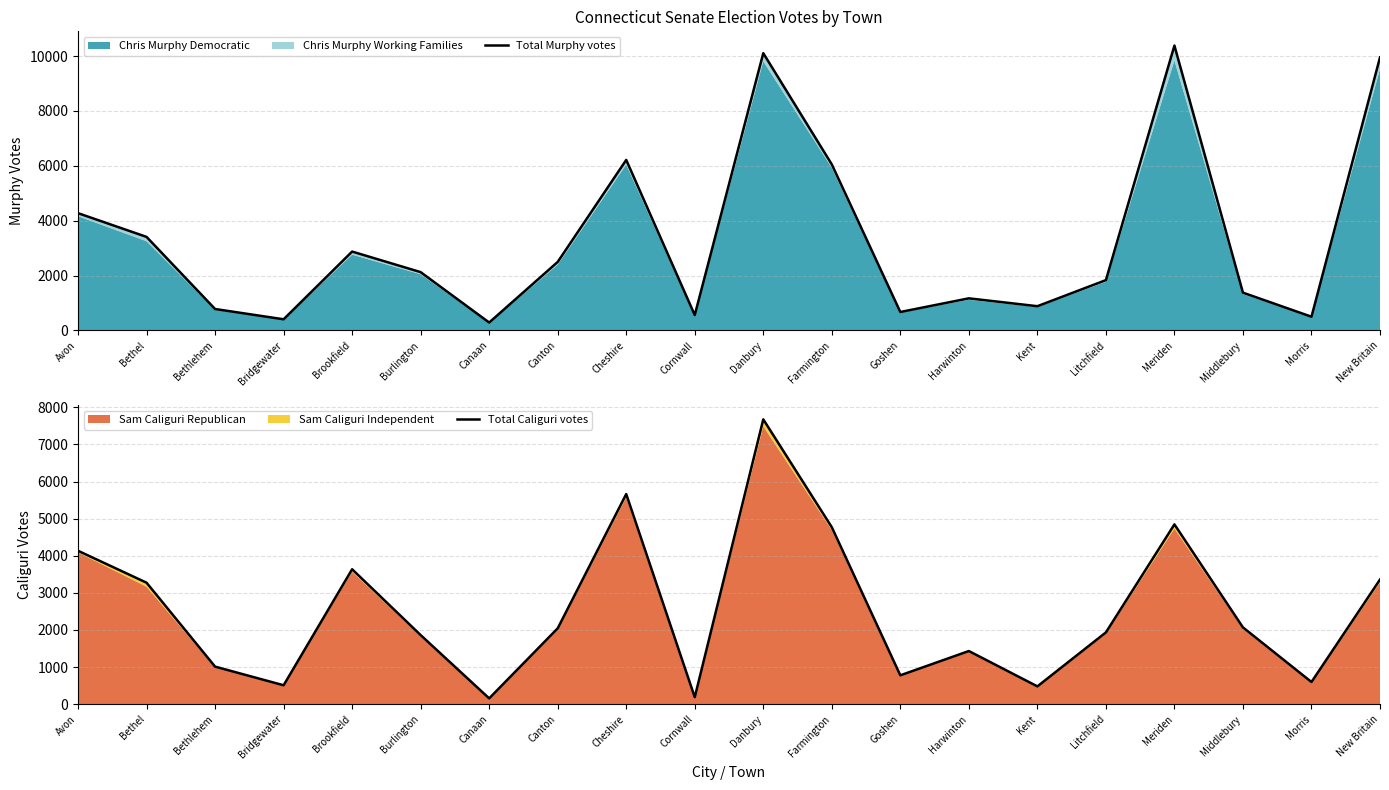

After their last crossing, which series has the higher values: Total Murphy votes or Total Caliguri votes?

Total Murphy votes